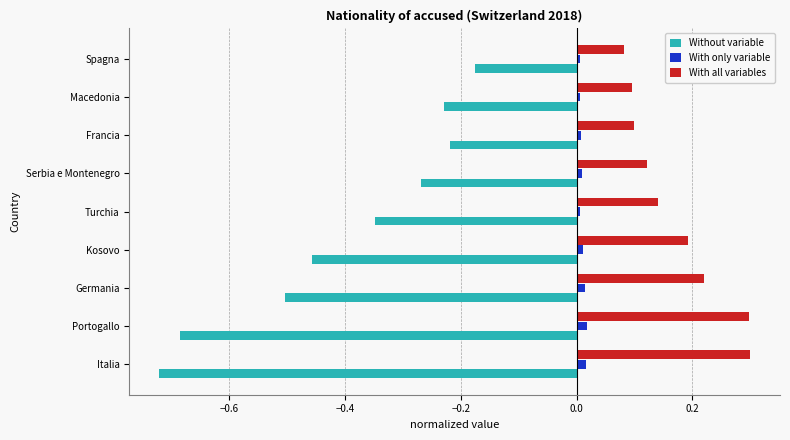

Which series has the largest total across all categories?

With all variables